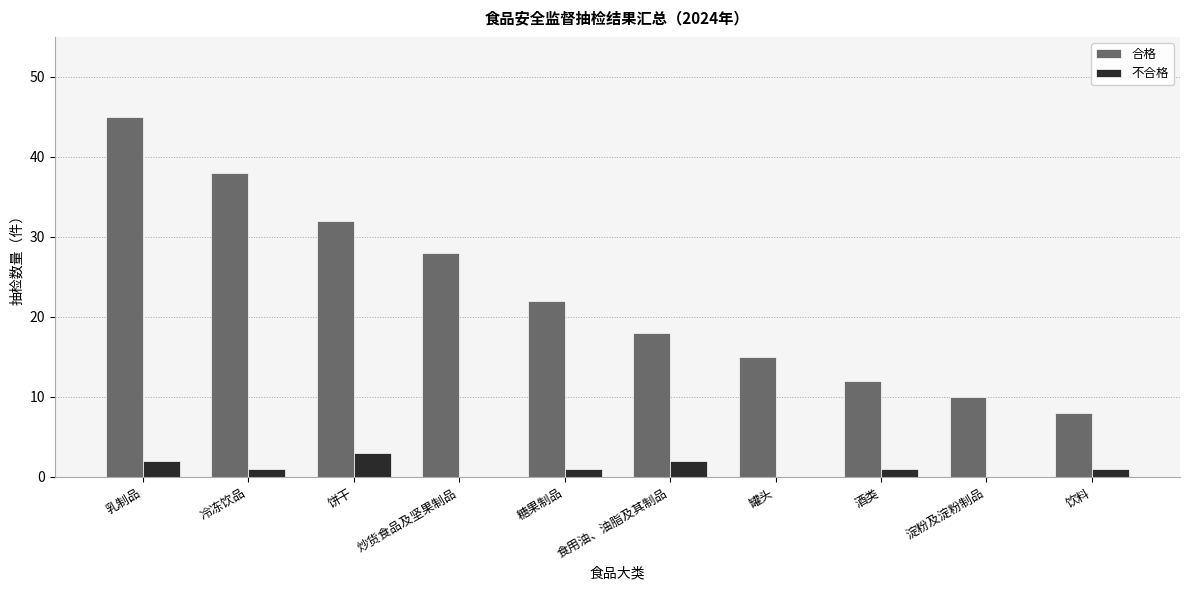

The value of 不合格 at 糖果制品 is 1. True or false?

True